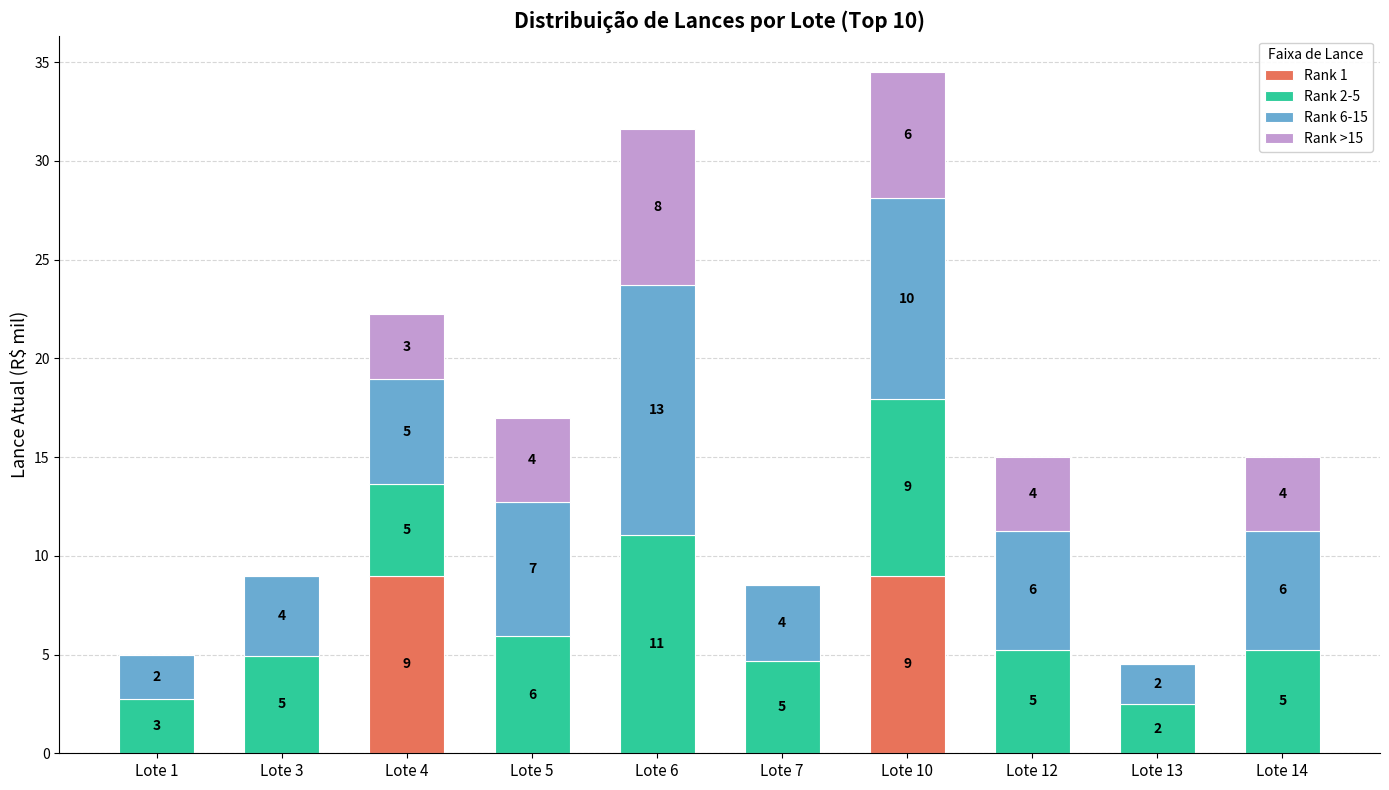

What is the total value across all series at Lote 3?

9.0